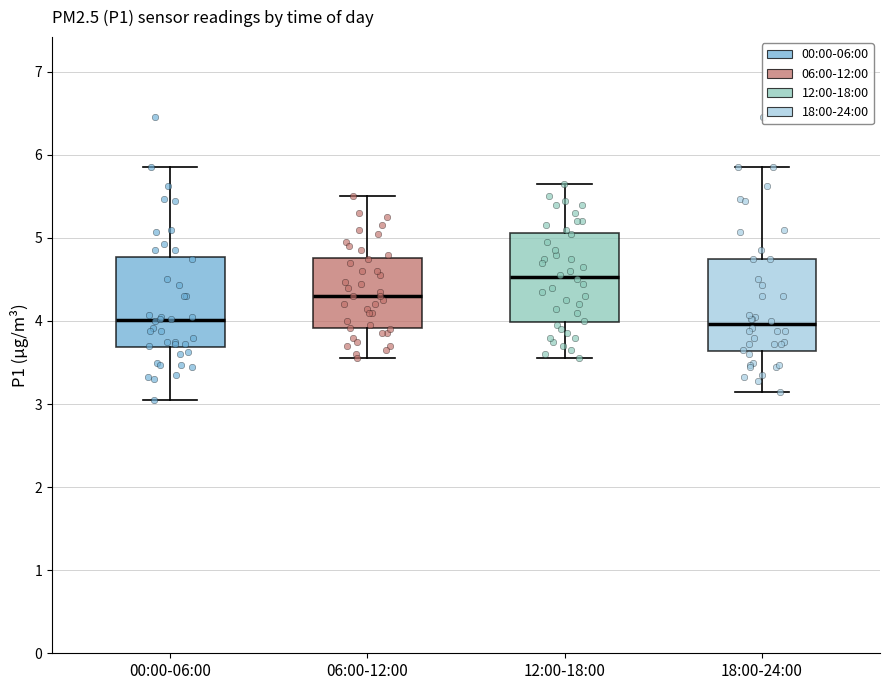

Where is the lower edge of the box for 06:00-12:00 on the y-axis? The values are not printed on the chart, so give them approximately, as read against the axis.

3.9